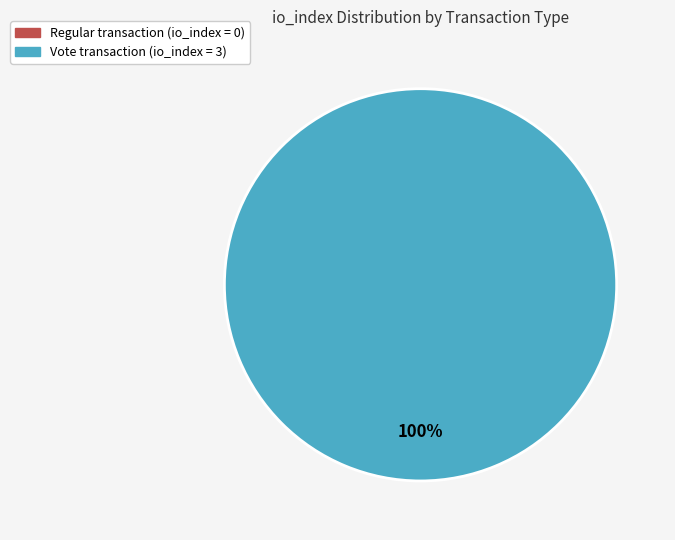

The Regular (io_index=0) slice represents 1% of the pie. True or false?

False